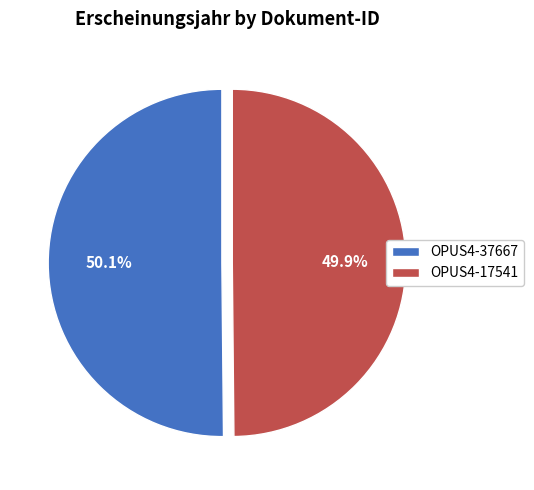

Approximately how many times larger is the value at OPUS4-17541 compared to OPUS4-37667?

1.0